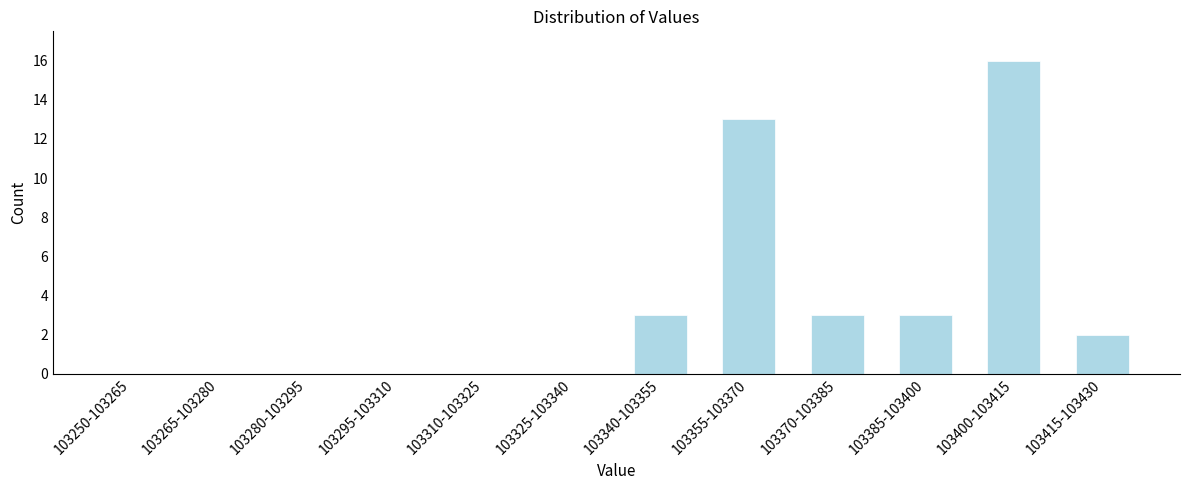

Reading right to left, list all the values displayed in this chart.

103415-103430=2	103400-103415=16	103385-103400=3	103370-103385=3	103355-103370=13	103340-103355=3	103325-103340=0	103310-103325=0	103295-103310=0	103280-103295=0	103265-103280=0	103250-103265=0